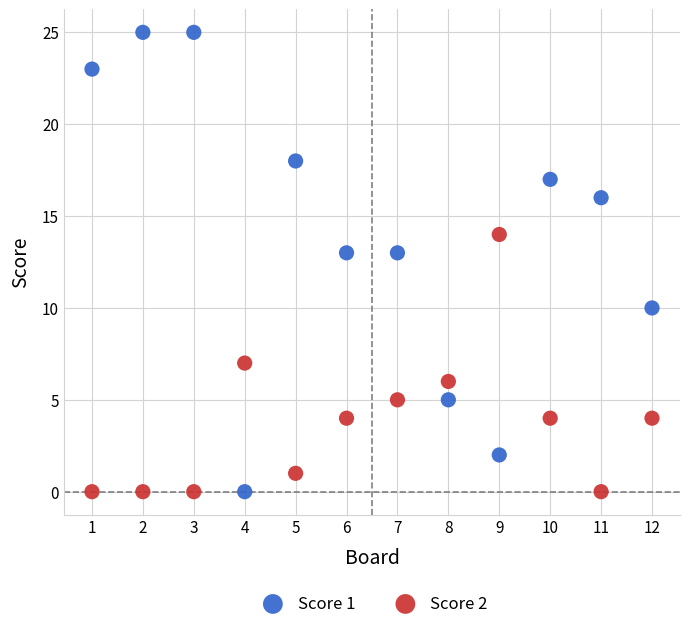

Which series reaches the maximum Y coordinate?

Score 1